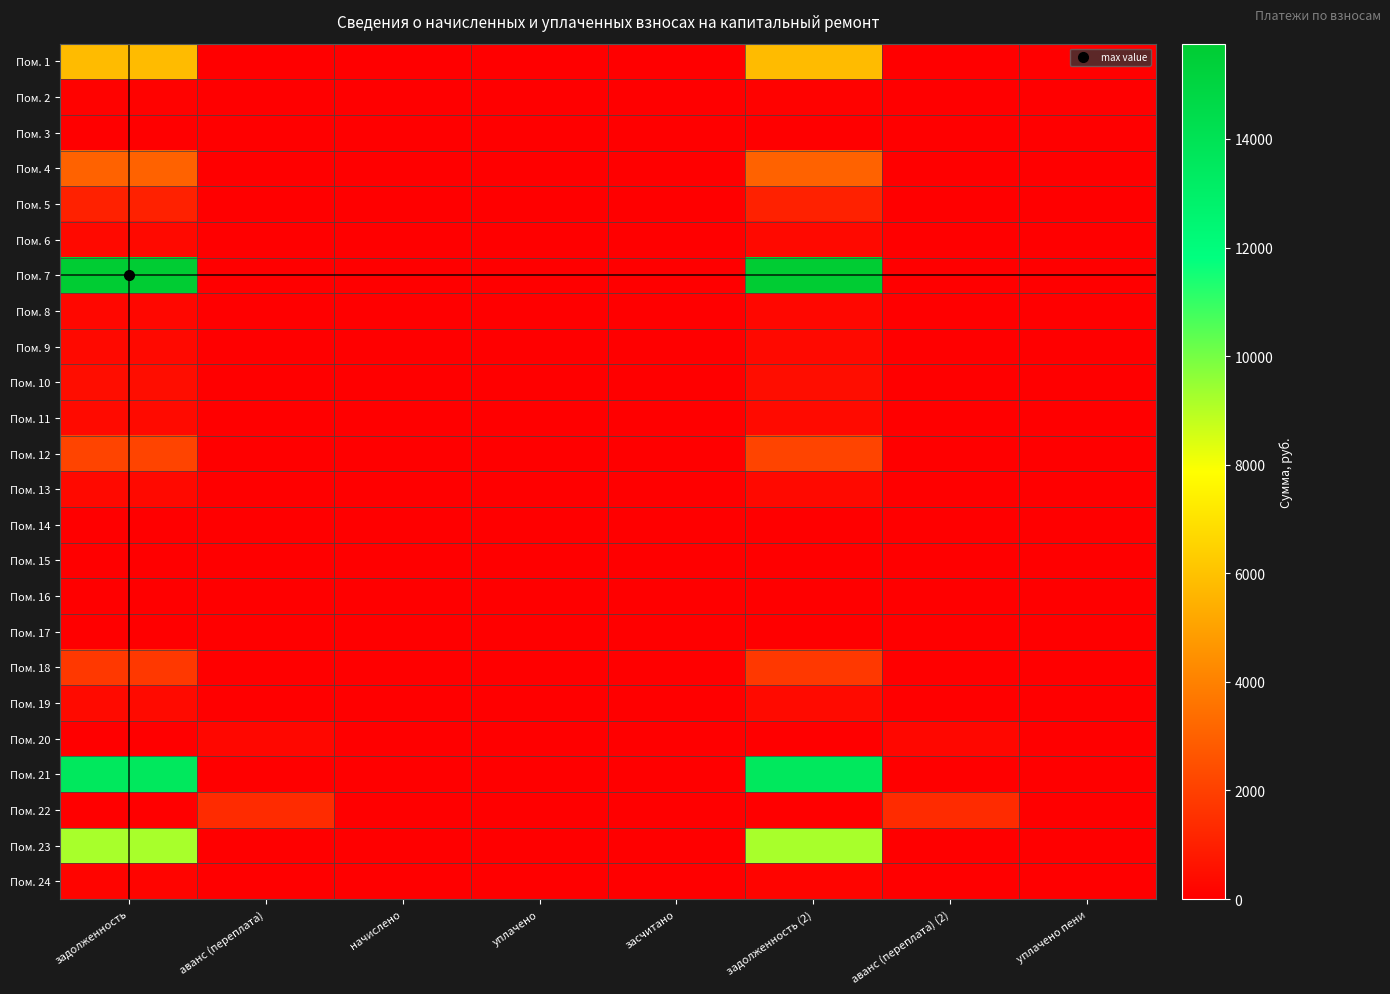

Reading left to right, what are all the values shown in this chart?

Пом. 1: задолженность=5803.2	аванс (переплата)=0.0	начислено=0.0	уплачено=0.0	засчитано=0.0	задолженность (2)=5803.2	аванс (переплата) (2)=0.0	уплачено пени=0.0
Пом. 2: задолженность=112.8	аванс (переплата)=0.0	начислено=0.0	уплачено=0.0	засчитано=0.0	задолженность (2)=112.8	аванс (переплата) (2)=0.0	уплачено пени=0.0
Пом. 3: задолженность=0.0	аванс (переплата)=0.0	начислено=0.0	уплачено=0.0	засчитано=0.0	задолженность (2)=0.0	аванс (переплата) (2)=0.0	уплачено пени=0.0
Пом. 4: задолженность=3073.8	аванс (переплата)=0.0	начислено=0.0	уплачено=0.0	засчитано=0.0	задолженность (2)=3073.8	аванс (переплата) (2)=0.0	уплачено пени=0.0
Пом. 5: задолженность=1046.8	аванс (переплата)=0.0	начислено=0.0	уплачено=0.0	засчитано=0.0	задолженность (2)=1046.8	аванс (переплата) (2)=0.0	уплачено пени=0.0
Пом. 6: задолженность=336.7	аванс (переплата)=0.0	начислено=0.0	уплачено=0.0	засчитано=0.0	задолженность (2)=336.7	аванс (переплата) (2)=0.0	уплачено пени=0.0
Пом. 7: задолженность=15754.5	аванс (переплата)=0.0	начислено=0.0	уплачено=0.0	засчитано=0.0	задолженность (2)=15754.5	аванс (переплата) (2)=0.0	уплачено пени=0.0
Пом. 8: задолженность=257.6	аванс (переплата)=0.0	начислено=0.0	уплачено=0.0	засчитано=0.0	задолженность (2)=257.6	аванс (переплата) (2)=0.0	уплачено пени=0.0
Пом. 9: задолженность=311.4	аванс (переплата)=0.0	начислено=0.0	уплачено=0.0	засчитано=0.0	задолженность (2)=311.4	аванс (переплата) (2)=0.0	уплачено пени=0.0
Пом. 10: задолженность=430.9	аванс (переплата)=0.0	начислено=0.0	уплачено=0.0	засчитано=0.0	задолженность (2)=430.9	аванс (переплата) (2)=0.0	уплачено пени=0.0
Пом. 11: задолженность=338.7	аванс (переплата)=0.0	начислено=0.0	уплачено=0.0	засчитано=0.0	задолженность (2)=338.7	аванс (переплата) (2)=0.0	уплачено пени=0.0
Пом. 12: задолженность=2141.7	аванс (переплата)=0.0	начислено=0.0	уплачено=0.0	засчитано=0.0	задолженность (2)=2141.7	аванс (переплата) (2)=0.0	уплачено пени=0.0
Пом. 13: задолженность=335.5	аванс (переплата)=0.0	начислено=0.0	уплачено=0.0	засчитано=0.0	задолженность (2)=335.5	аванс (переплата) (2)=0.0	уплачено пени=0.0
Пом. 14: задолженность=0.0	аванс (переплата)=0.0	начислено=0.0	уплачено=0.0	засчитано=0.0	задолженность (2)=0.0	аванс (переплата) (2)=0.0	уплачено пени=0.0
Пом. 15: задолженность=0.0	аванс (переплата)=12.1	начислено=0.0	уплачено=0.0	засчитано=0.0	задолженность (2)=0.0	аванс (переплата) (2)=12.1	уплачено пени=0.0
Пом. 16: задолженность=0.0	аванс (переплата)=48.0	начислено=0.0	уплачено=0.0	засчитано=0.0	задолженность (2)=0.0	аванс (переплата) (2)=48.0	уплачено пени=0.0
Пом. 17: задолженность=0.0	аванс (переплата)=0.0	начислено=0.0	уплачено=0.0	засчитано=0.0	задолженность (2)=0.0	аванс (переплата) (2)=0.0	уплачено пени=0.0
Пом. 18: задолженность=1754.3	аванс (переплата)=0.0	начислено=0.0	уплачено=0.0	засчитано=0.0	задолженность (2)=1754.3	аванс (переплата) (2)=0.0	уплачено пени=0.0
Пом. 19: задолженность=344.0	аванс (переплата)=0.0	начислено=0.0	уплачено=0.0	засчитано=0.0	задолженность (2)=344.0	аванс (переплата) (2)=0.0	уплачено пени=0.0
Пом. 20: задолженность=0.0	аванс (переплата)=260.3	начислено=0.0	уплачено=0.0	засчитано=0.0	задолженность (2)=0.0	аванс (переплата) (2)=260.3	уплачено пени=0.0
Пом. 21: задолженность=13559.8	аванс (переплата)=0.0	начислено=0.0	уплачено=0.0	засчитано=0.0	задолженность (2)=13559.8	аванс (переплата) (2)=0.0	уплачено пени=0.0
Пом. 22: задолженность=0.0	аванс (переплата)=1371.6	начислено=0.0	уплачено=0.0	засчитано=0.0	задолженность (2)=0.0	аванс (переплата) (2)=1371.6	уплачено пени=0.0
Пом. 23: задолженность=9222.1	аванс (переплата)=0.0	начислено=0.0	уплачено=0.0	засчитано=0.0	задолженность (2)=9222.1	аванс (переплата) (2)=0.0	уплачено пени=0.0
Пом. 24: задолженность=170.1	аванс (переплата)=0.0	начислено=0.0	уплачено=0.0	засчитано=0.0	задолженность (2)=170.1	аванс (переплата) (2)=0.0	уплачено пени=0.0